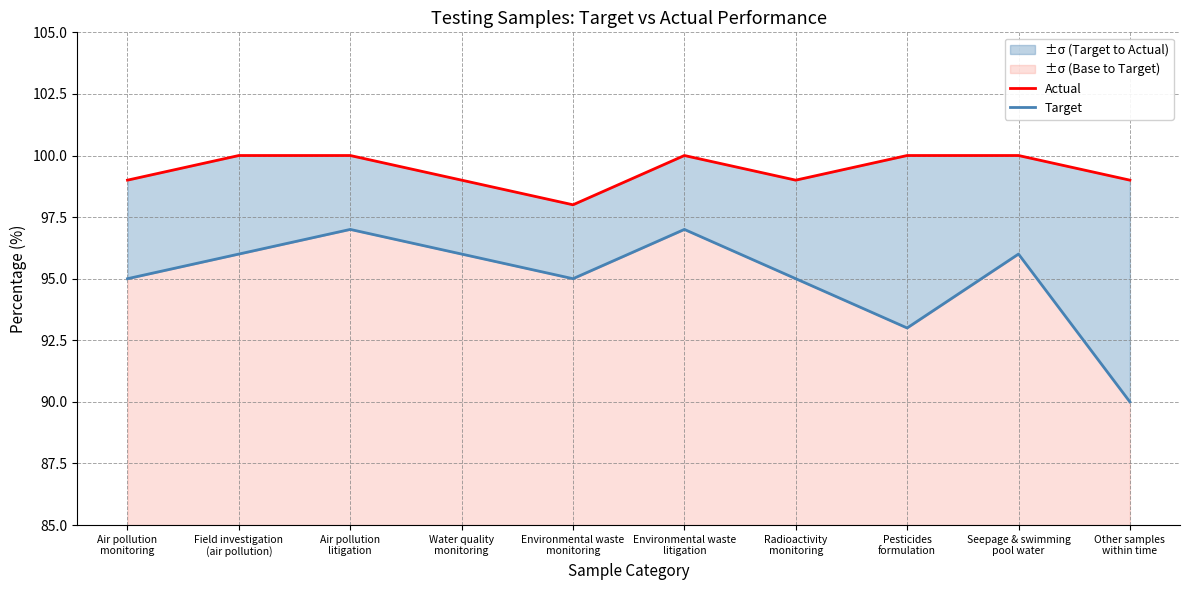

What is the sum of all Target values?

950